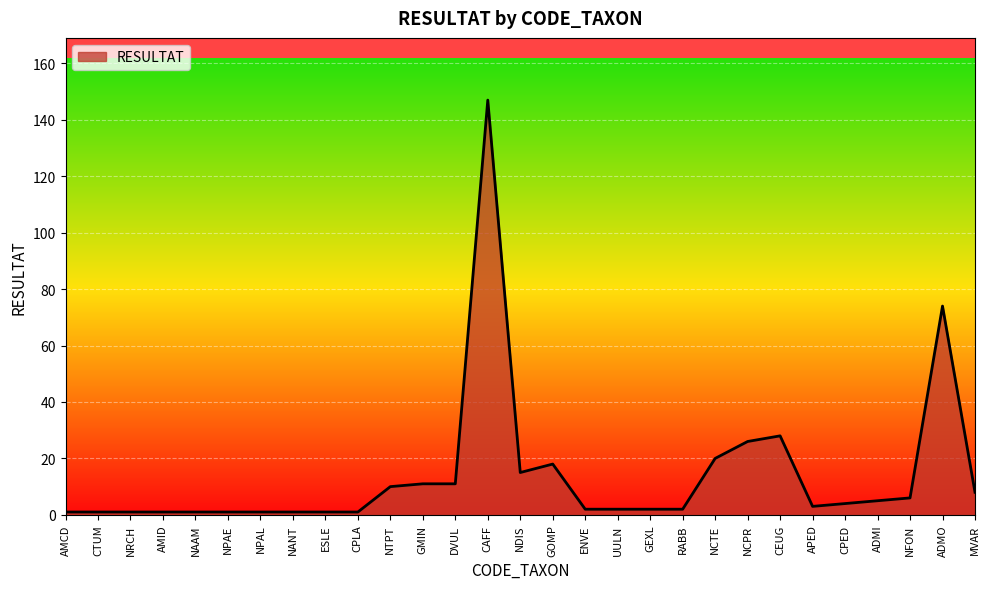

Which has a higher value, GOMP or CPED?

GOMP